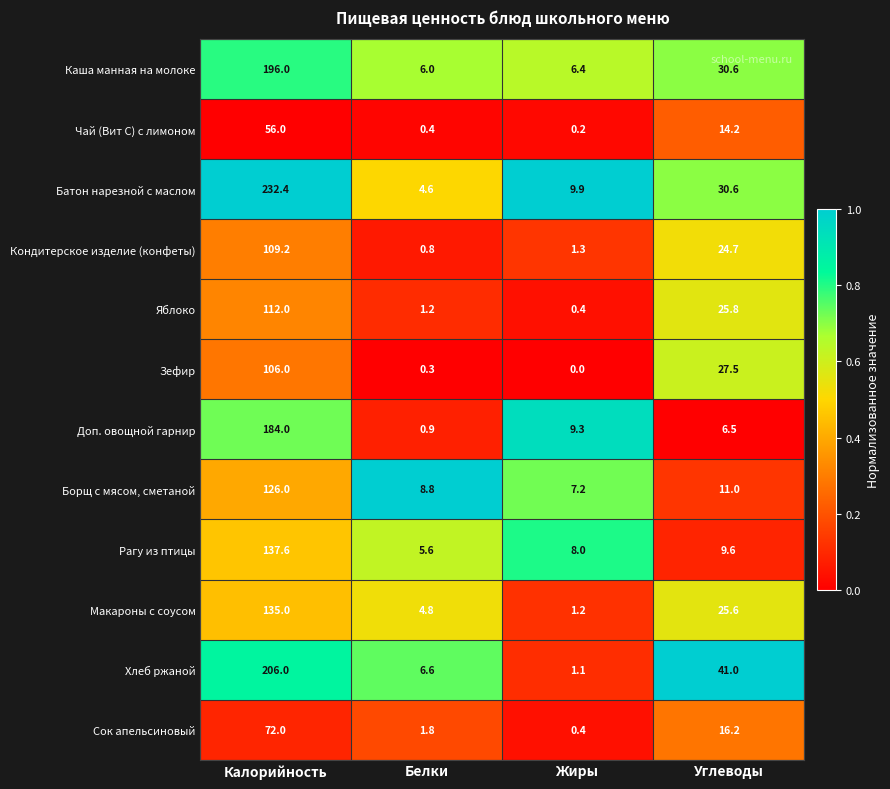

Read the Сок апельсиновый value at Углеводы.

16.2